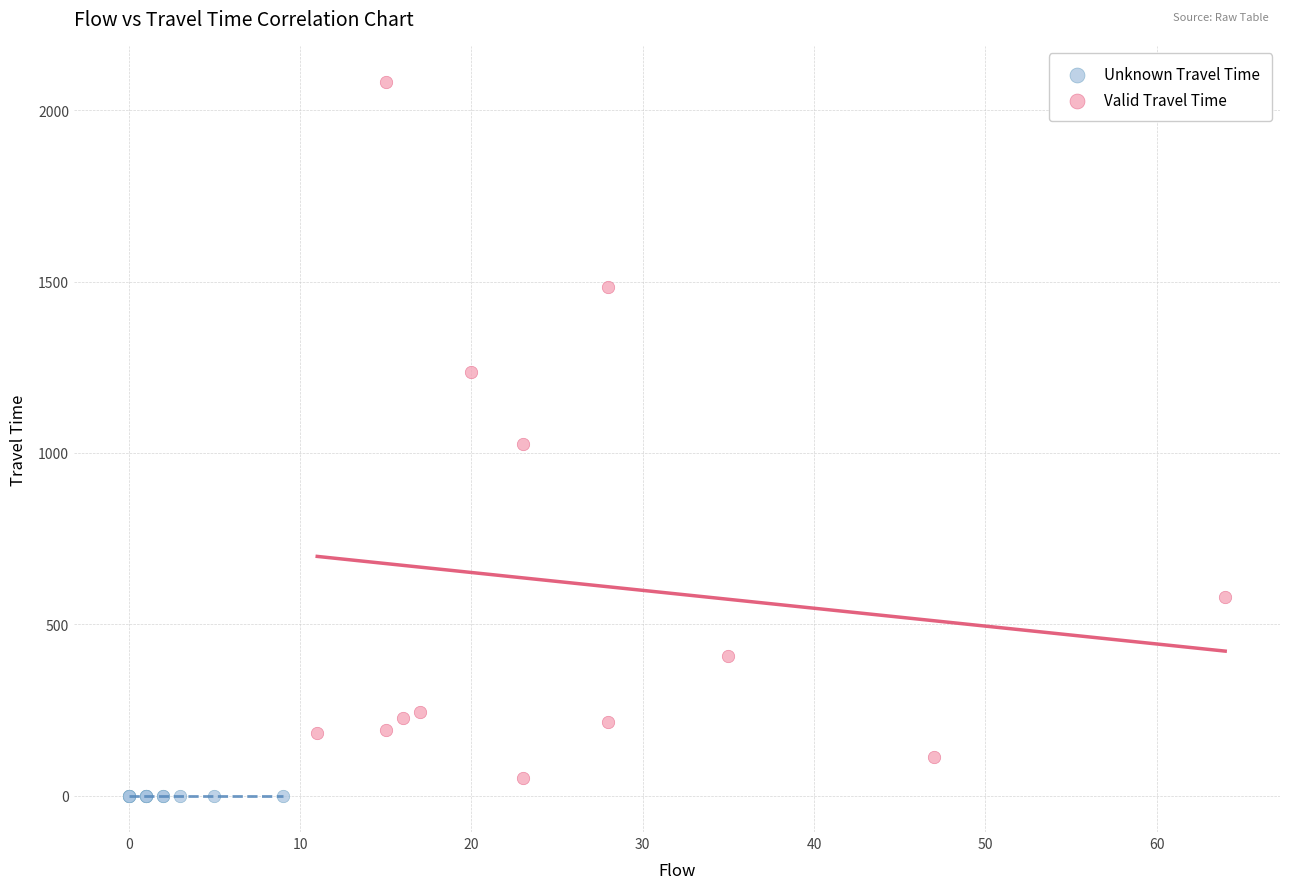

Which series contains the highest Y value?

Valid Travel Time